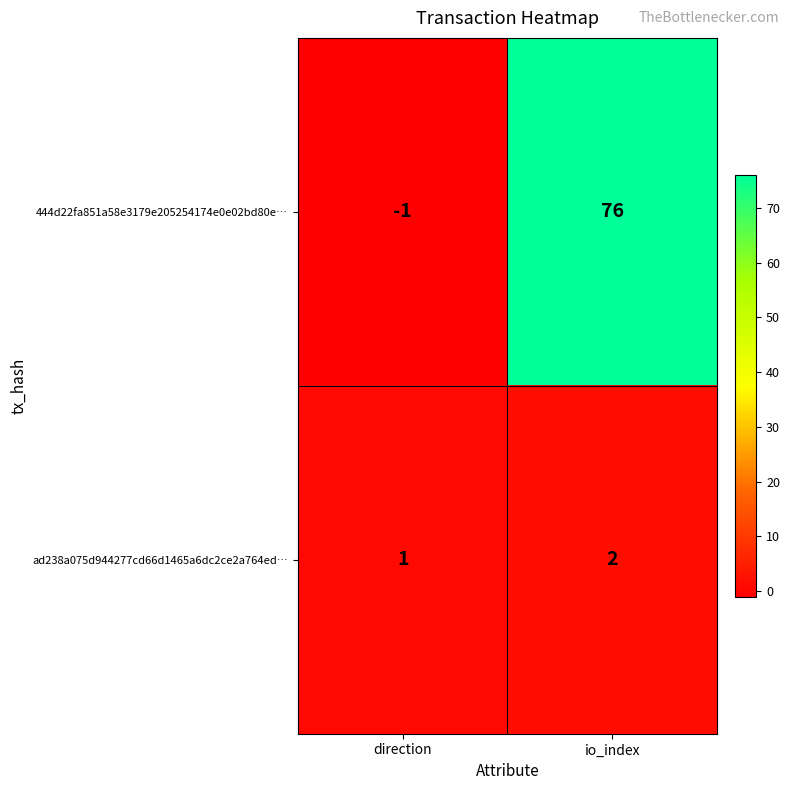

What is the spread (max minus min) of values at io_index?

74